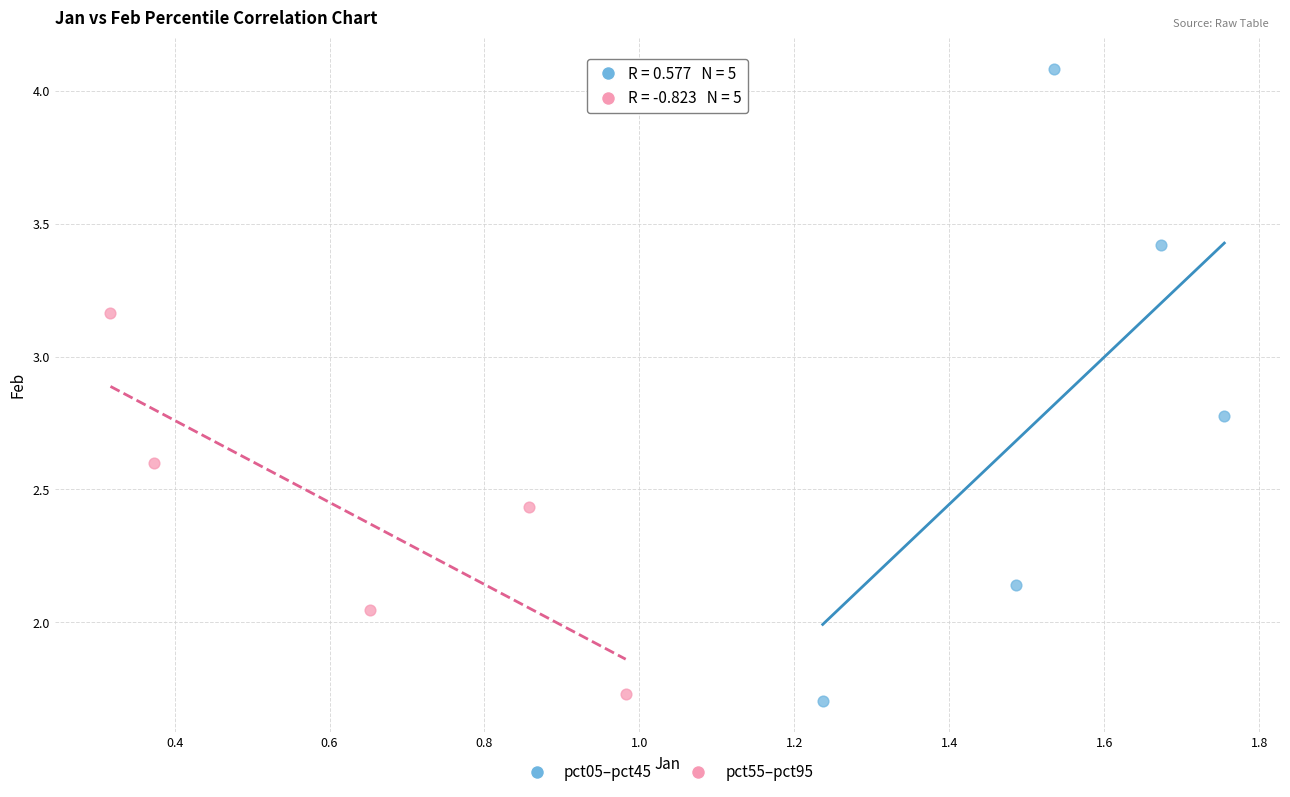

Which series reaches the maximum Y coordinate?

pct05–pct45